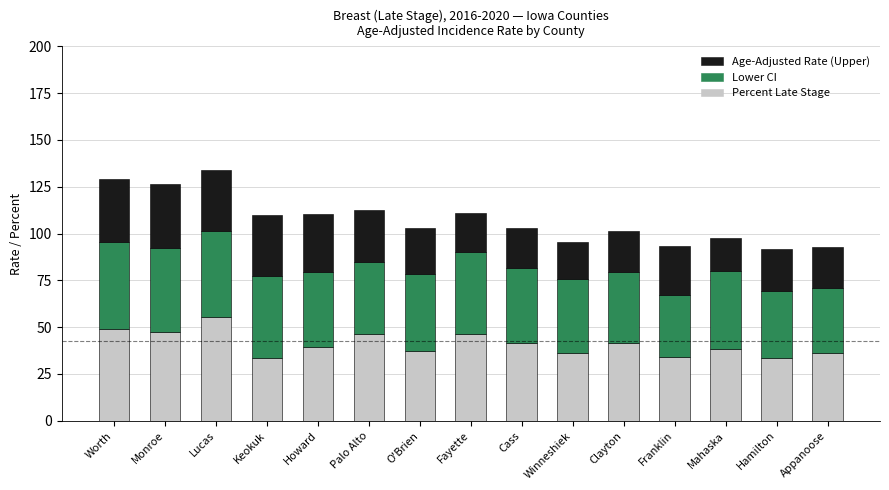

Does the chart contain any negative values?

No